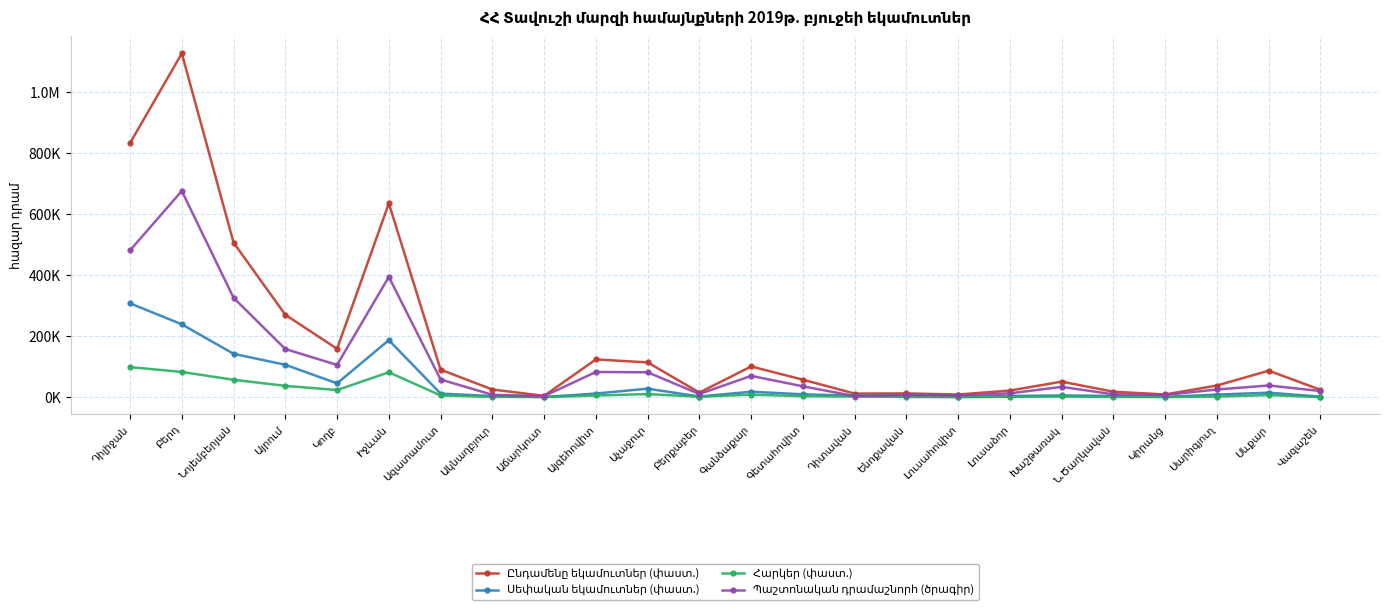

True or false: Ընդամենը եկամուտներ (փաստ.) has a value of 317539.2 at Իջևան.

False